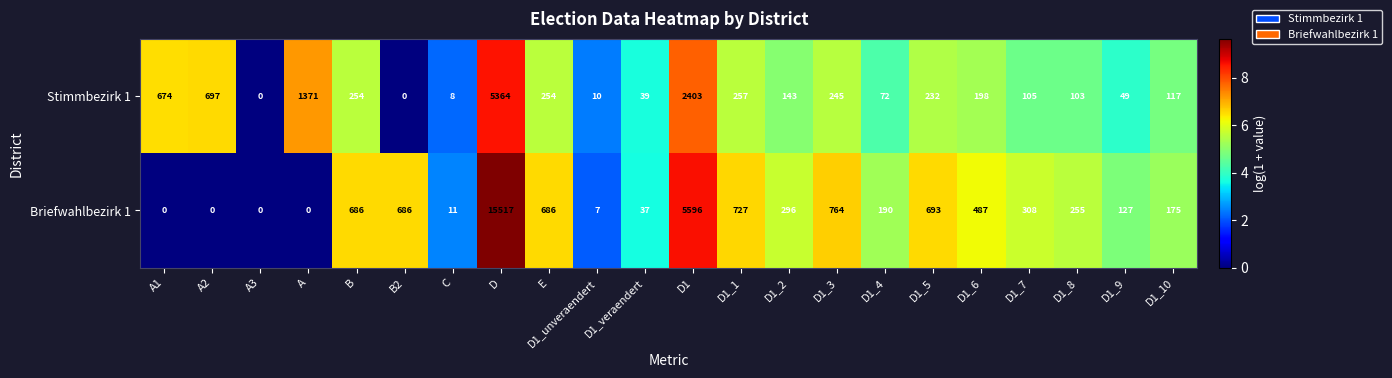

What is the sum of all Stimmbezirk 1 values?

12595